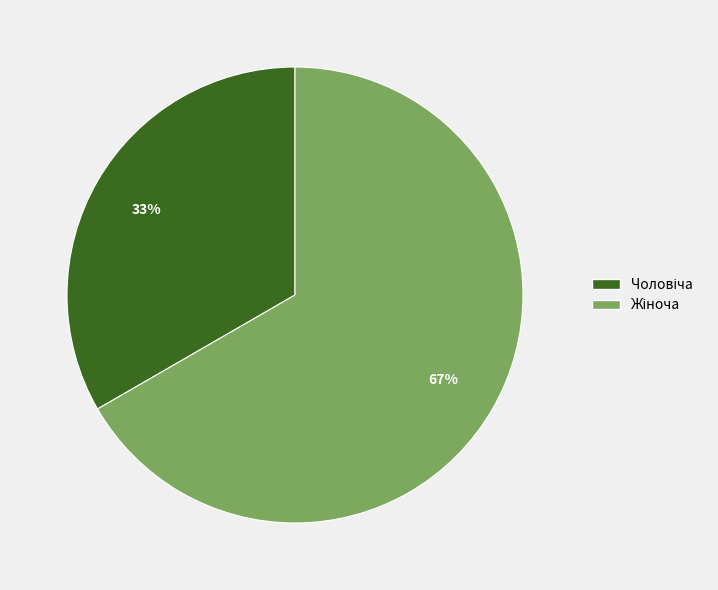

How many segments does this pie chart have?

2